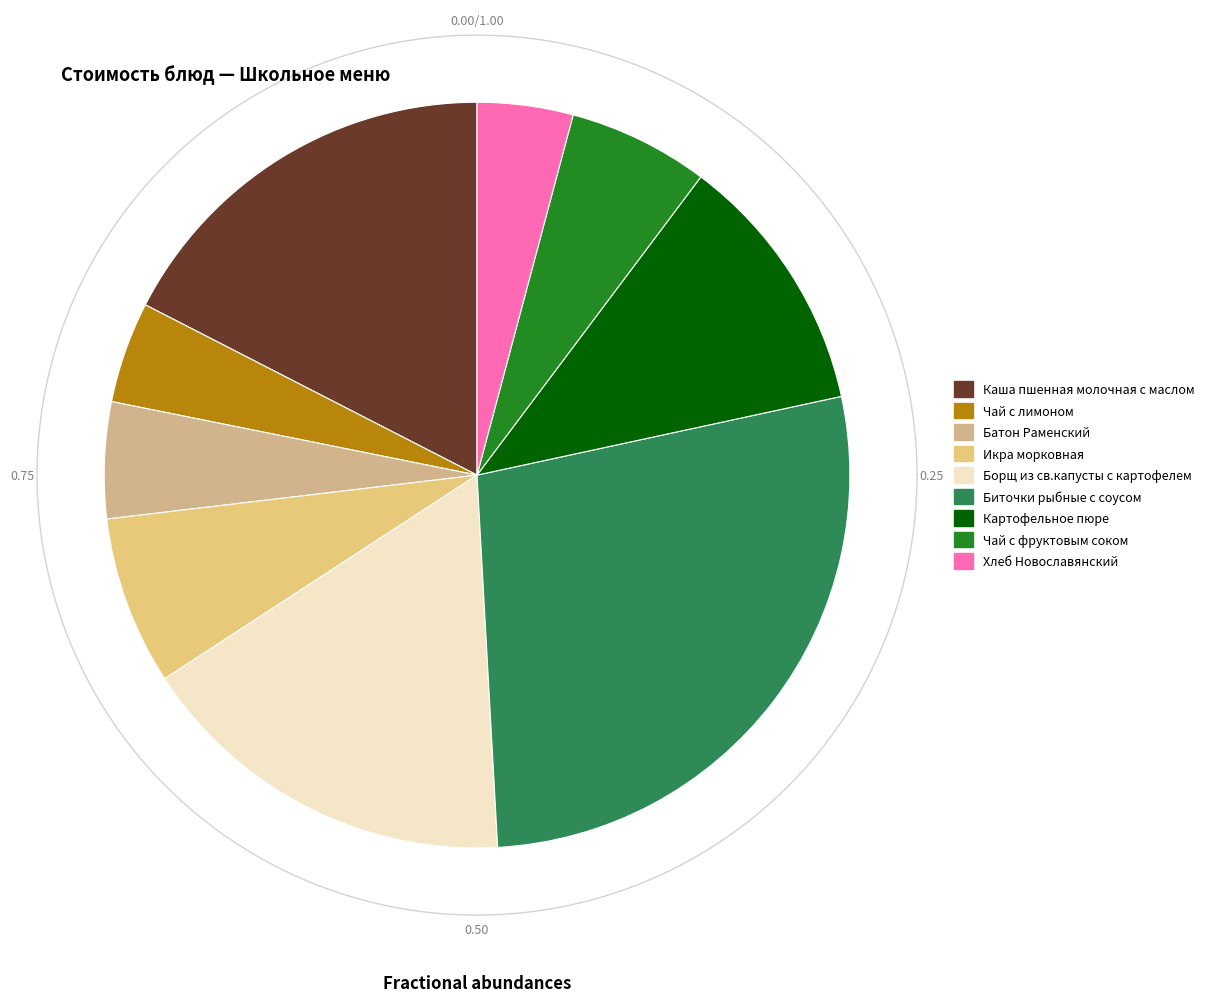

To the nearest percent, what portion does Икра морковная represent?

7%